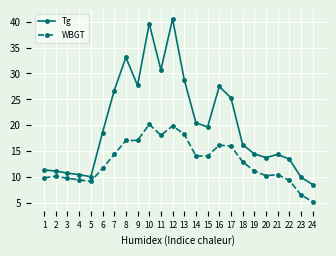

At which label does Tg reach its peak?

12